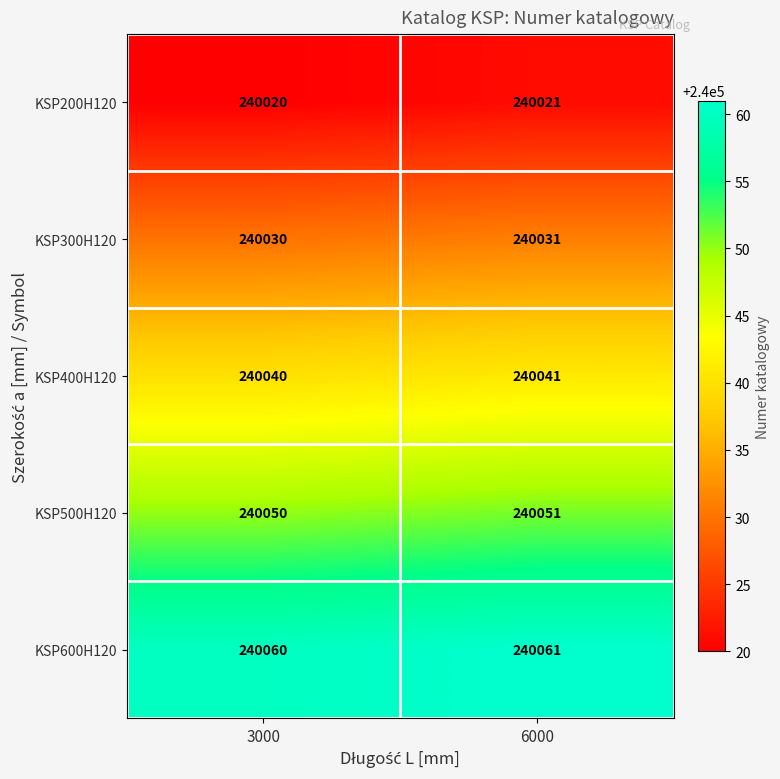

What is the sum of all KSP400H120 values?

480081